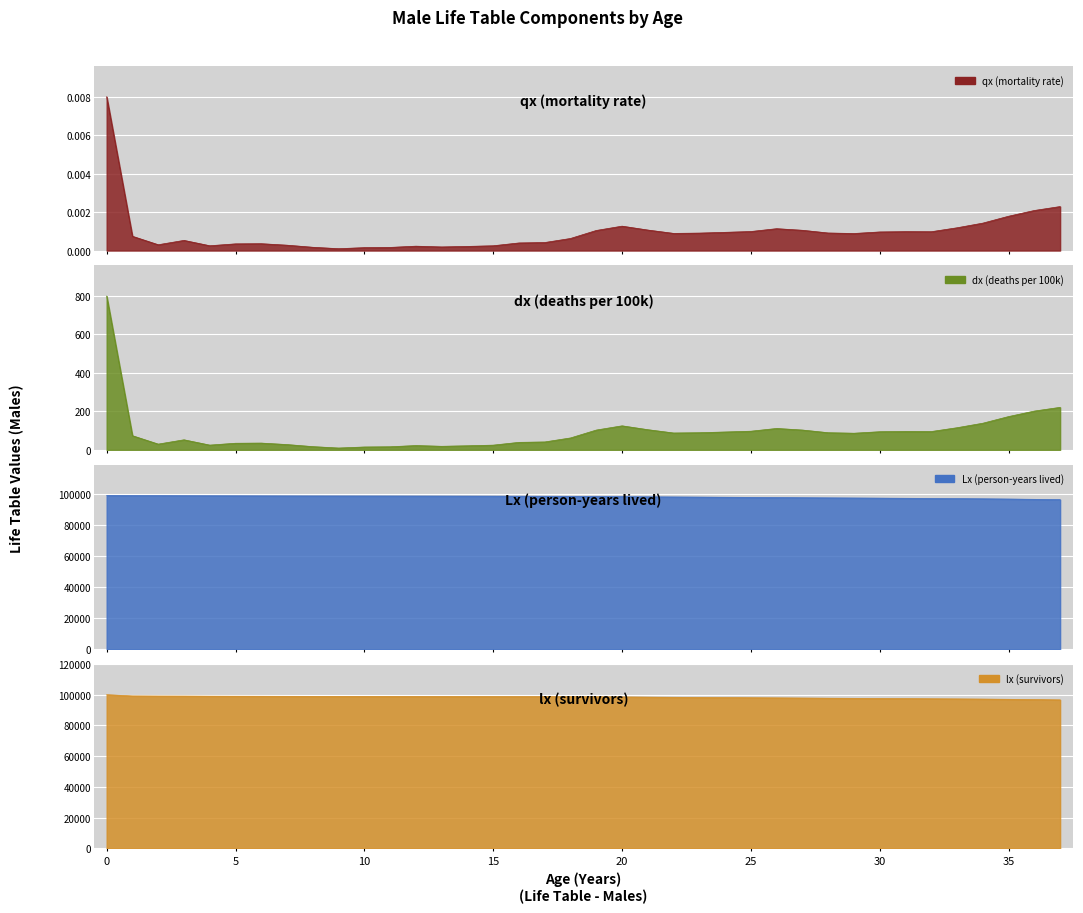

Reading left to right, extract all data points from this chart.

qx: 0=0.0	1=0.0	2=0.0	3=0.0	4=0.0	5=0.0	6=0.0	7=0.0	8=0.0	9=0.0	10=0.0	11=0.0	12=0.0	13=0.0	14=0.0	15=0.0	16=0.0	17=0.0	18=0.0	19=0.0	20=0.0	21=0.0	22=0.0	23=0.0	24=0.0	25=0.0	26=0.0	27=0.0	28=0.0	29=0.0	30=0.0	31=0.0	32=0.0	33=0.0	34=0.0	35=0.0	36=0.0	37=0.0
dx: 0=799.2	1=73.6	2=29.9	3=52.3	4=24.7	5=34.4	6=35.2	7=27.5	8=16.8	9=9.5	10=14.9	11=16.1	12=22.5	13=18.5	14=21.2	15=24.5	16=39.0	17=41.1	18=61.9	19=102.9	20=124.9	21=104.8	22=87.6	23=89.1	24=92.9	25=96.9	26=111.3	27=103.0	28=89.1	29=86.5	30=94.3	31=95.7	32=95.2	33=115.0	34=138.4	35=173.0	36=201.6	37=220.9
Lx: 0=99280.8	1=99164.1	2=99112.3	3=99071.2	4=99032.7	5=99003.1	6=98968.3	7=98937.0	8=98914.8	9=98901.6	10=98889.4	11=98873.9	12=98854.6	13=98834.1	14=98814.2	15=98791.3	16=98759.6	17=98719.5	18=98668.0	19=98585.6	20=98471.7	21=98356.8	22=98260.6	23=98172.3	24=98081.3	25=97986.4	26=97882.3	27=97775.2	28=97679.1	29=97591.3	30=97500.9	31=97405.9	32=97310.5	33=97205.3	34=97078.6	35=96922.9	36=96735.6	37=96524.4
lx: 0=100000.0	1=99200.8	2=99127.3	3=99097.3	4=99045.1	5=99020.4	6=98985.9	7=98950.7	8=98923.2	9=98906.4	10=98896.9	11=98881.9	12=98865.9	13=98843.4	14=98824.8	15=98803.6	16=98779.1	17=98740.1	18=98698.9	19=98637.0	20=98534.1	21=98409.3	22=98304.4	23=98216.8	24=98127.7	25=98034.8	26=97937.9	27=97826.7	28=97723.7	29=97634.6	30=97548.1	31=97453.8	32=97358.1	33=97262.9	34=97147.8	35=97009.4	36=96836.4	37=96634.8